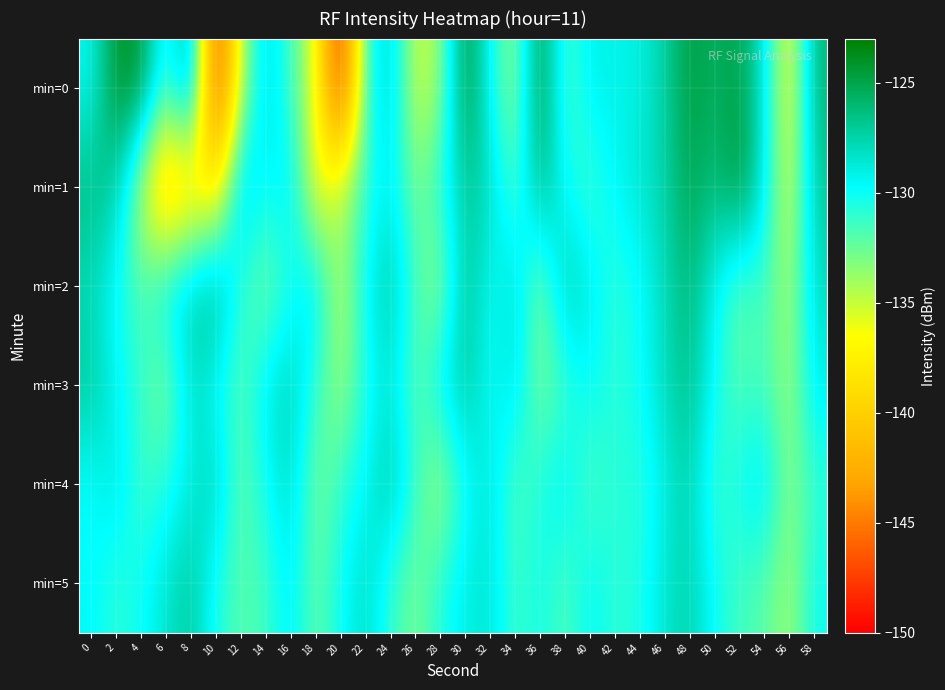

Which category has the lowest value across all series?

20